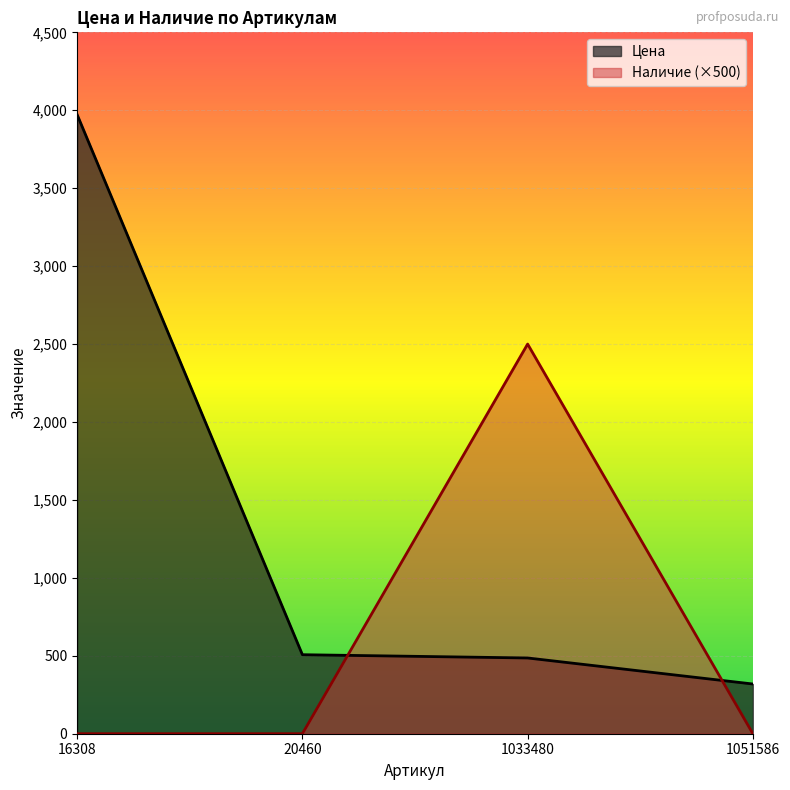

True or false: Цена and Наличие cross at least once.

True